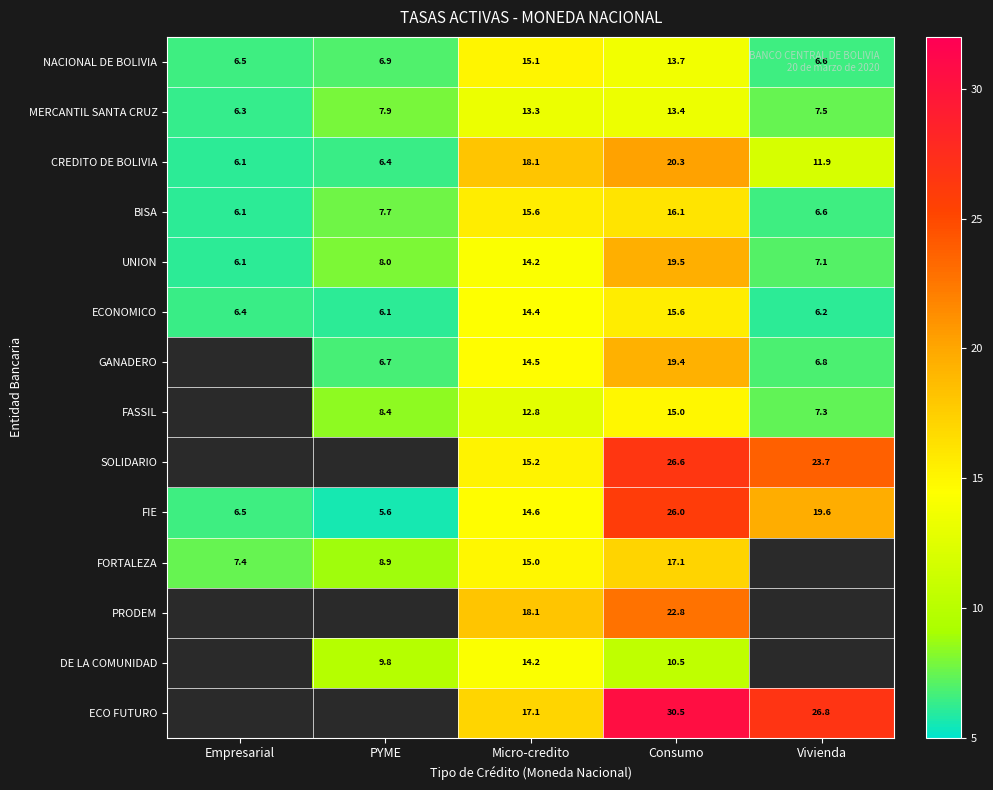

Is the value of UNION at Empresarial greater than the value of DE LA COMUNIDAD at Consumo?

No